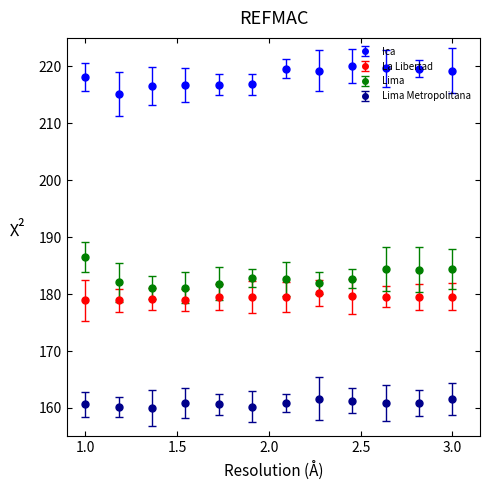

What are all the series names shown in the legend?

Ica, La Libertad, Lima, Lima Metropolitana